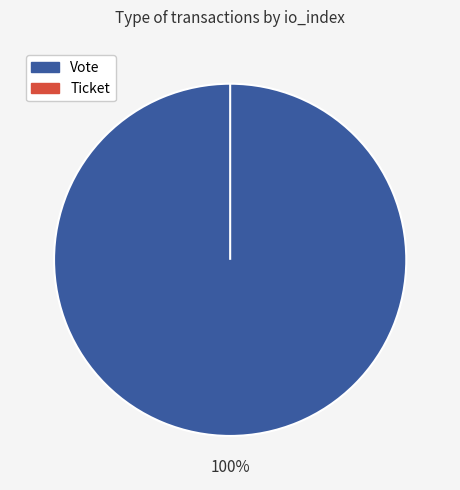

What is the smallest slice in the pie chart?

Ticket